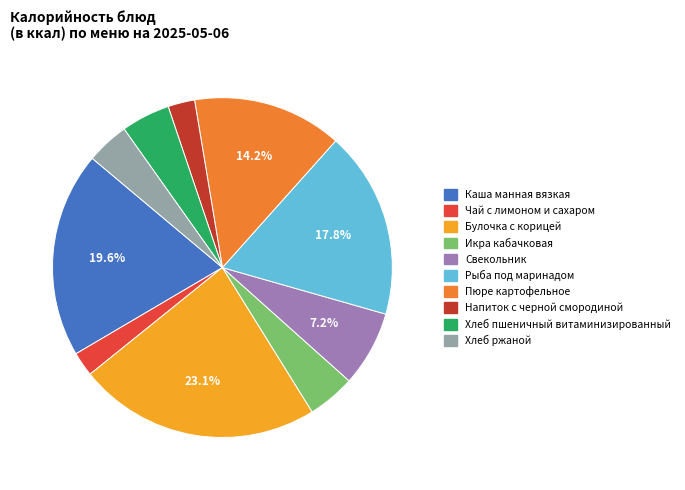

Which slice is the largest?

Булочка с корицей